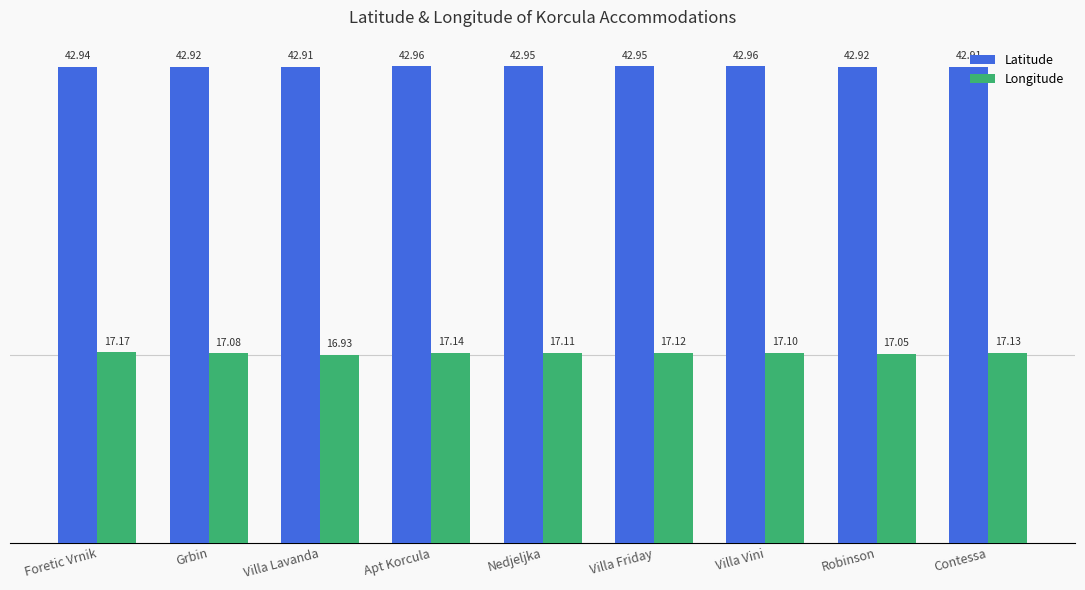

Rank the series by their maximum value, from highest to lowest.

Latitude, Longitude